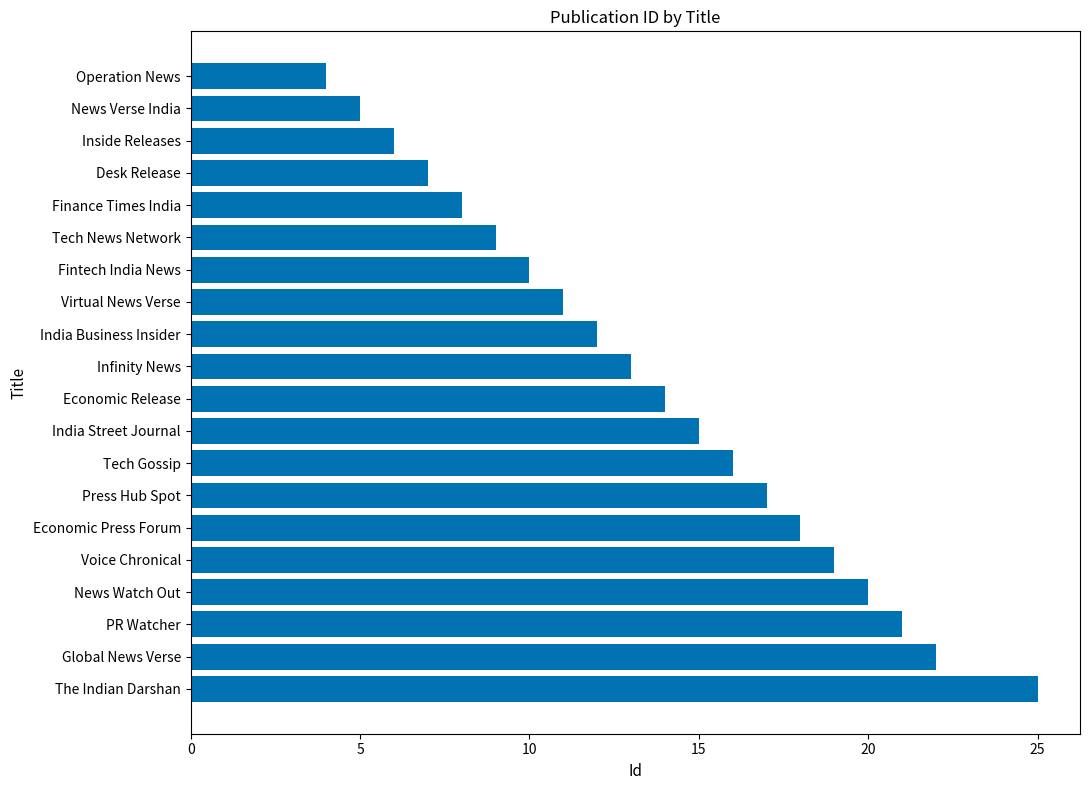

Which category has the highest value across all series?

The Indian Darshan